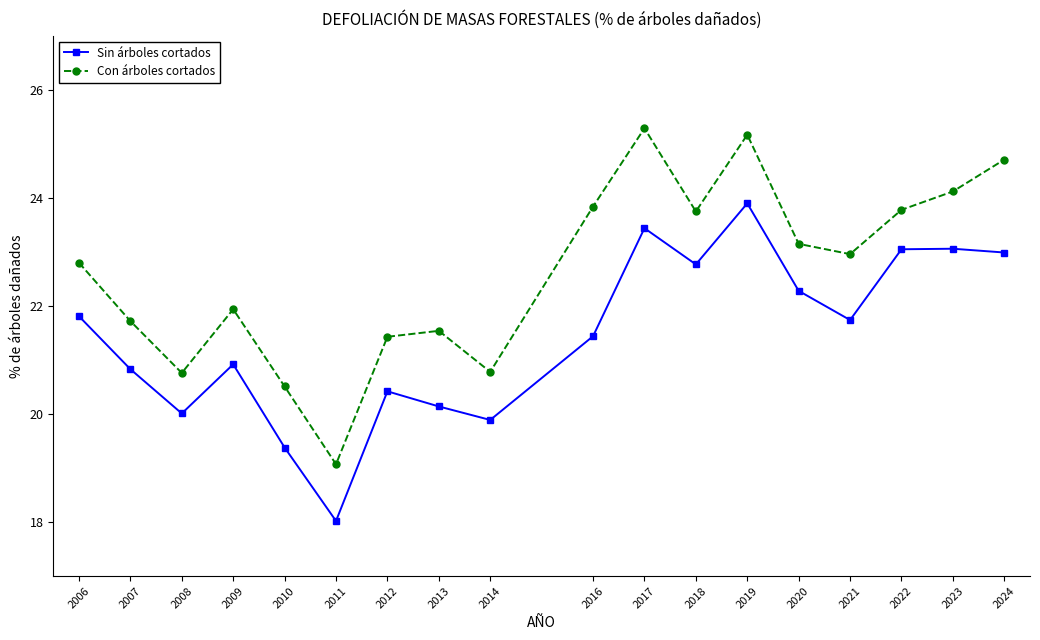

Is this an area chart (filled region under the line)?

No